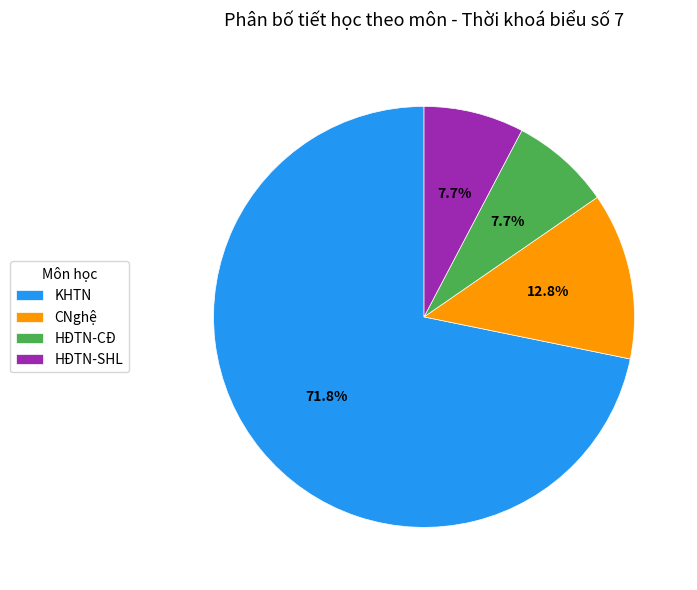

What is the largest slice in the pie chart?

KHTN